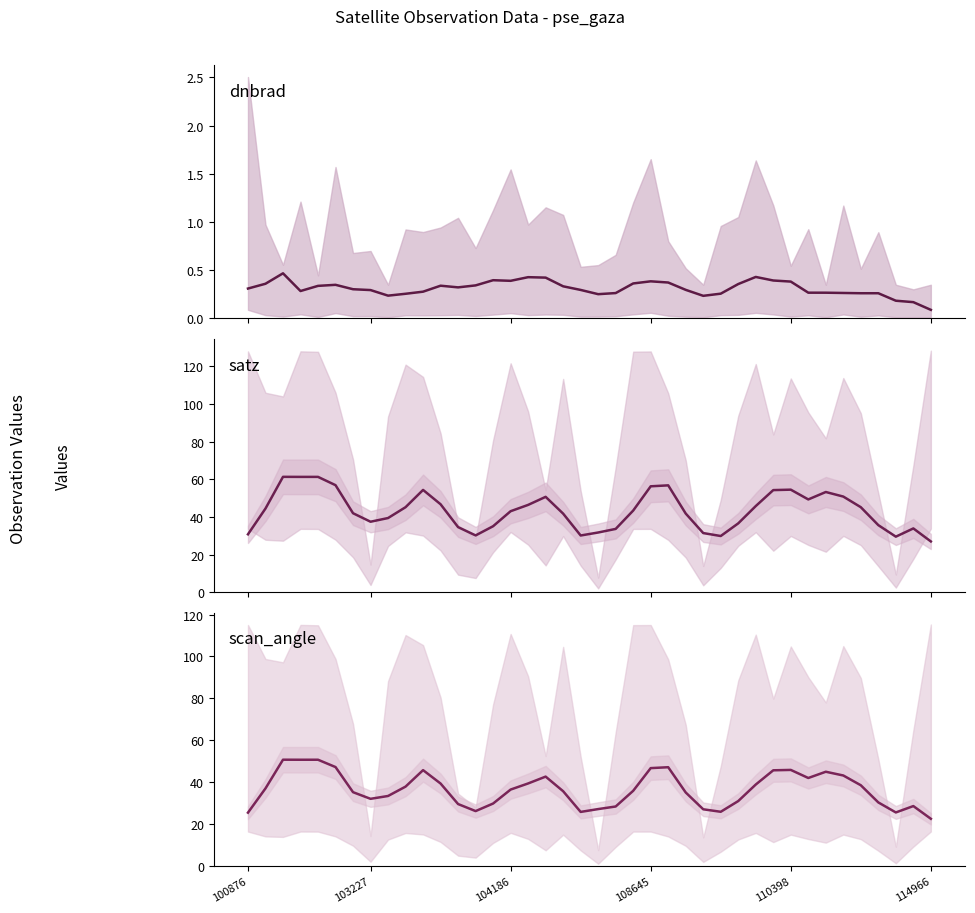

What is the maximum value for scan_angle?

50.7